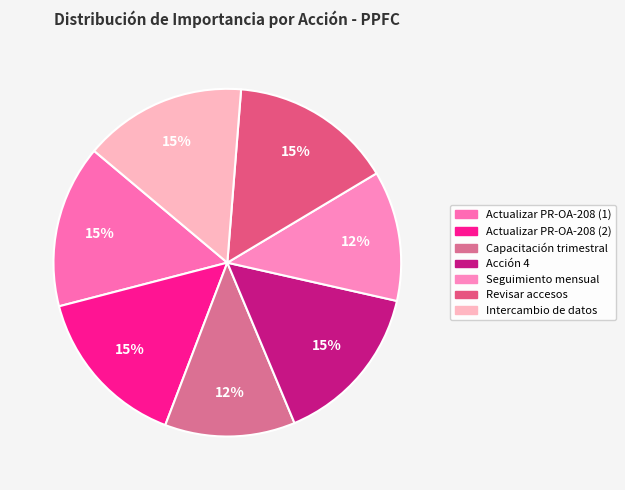

How many segments does this pie chart have?

7